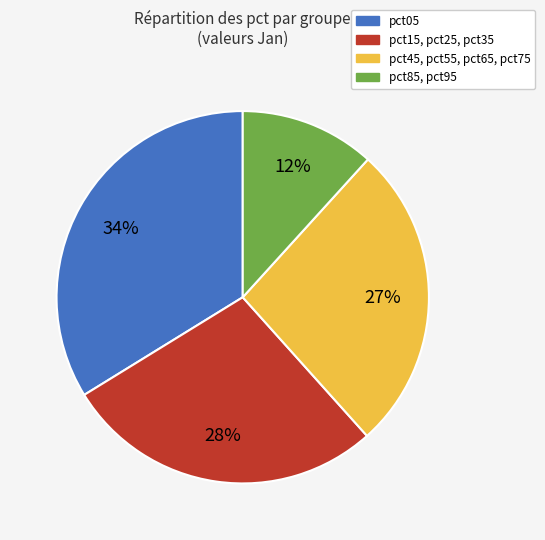

What is the largest slice in the pie chart?

pct05